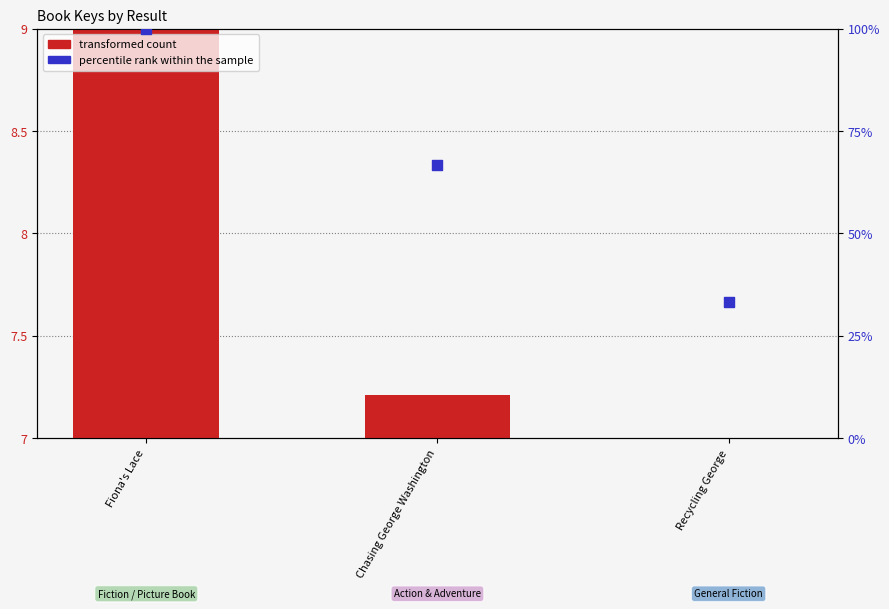

Which series contains the highest Y value?

percentile rank within the sample